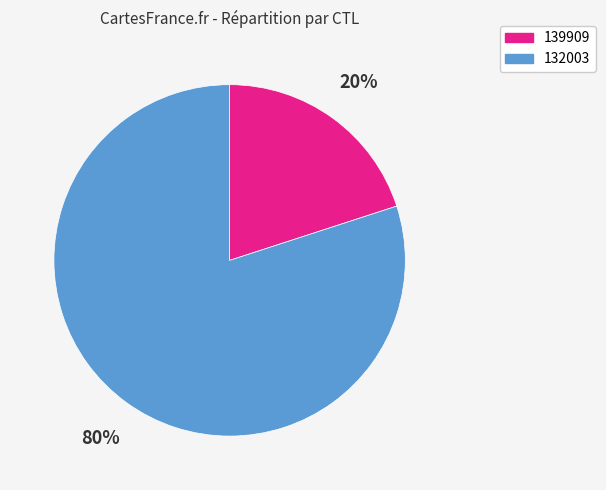

Is the sum of 139909 and 132003 greater than half?

Yes